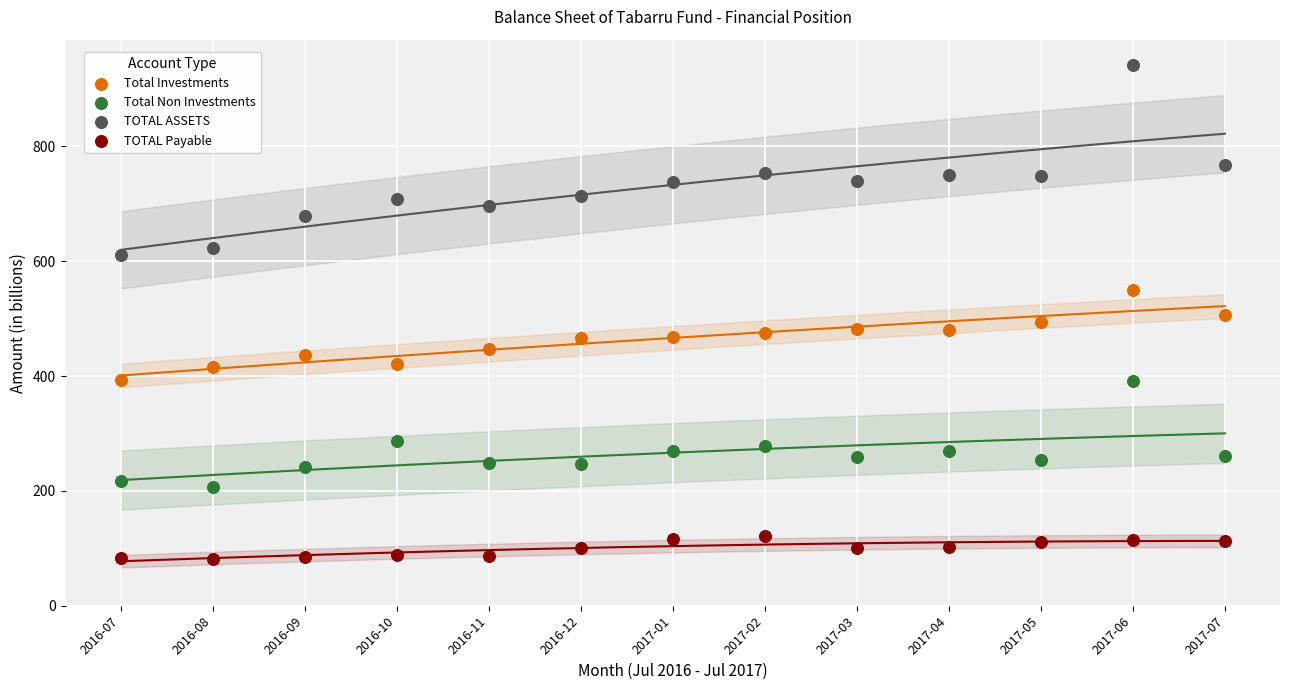

Which series contains the highest Y value?

TOTAL ASSETS